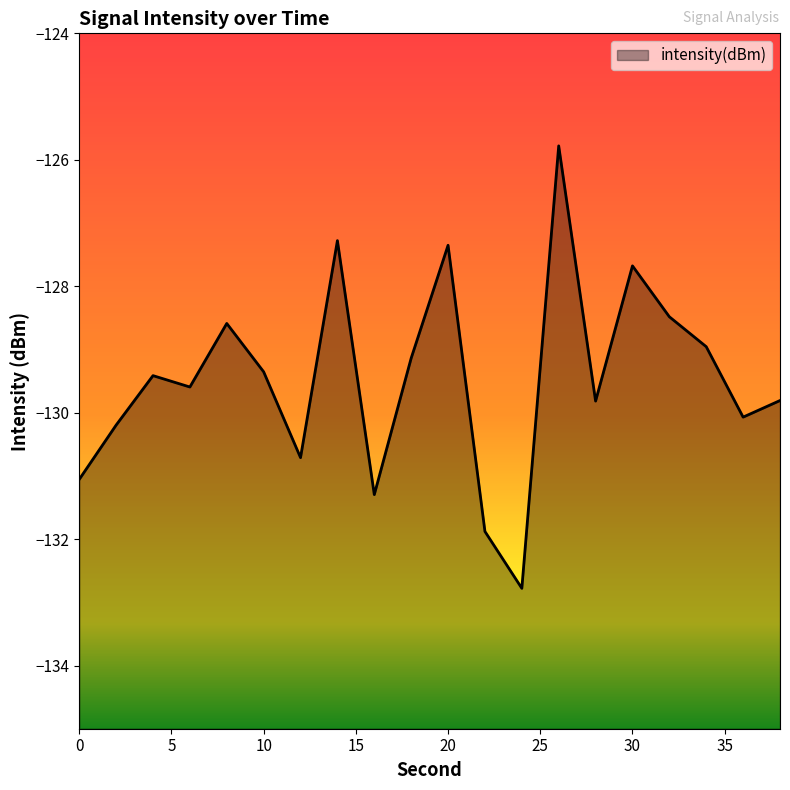

Rank the categories by value from highest to lowest.

26, 14, 20, 30, 32, 8, 34, 18, 10, 4, 6, 38, 28, 36, 2, 12, 0, 16, 22, 24